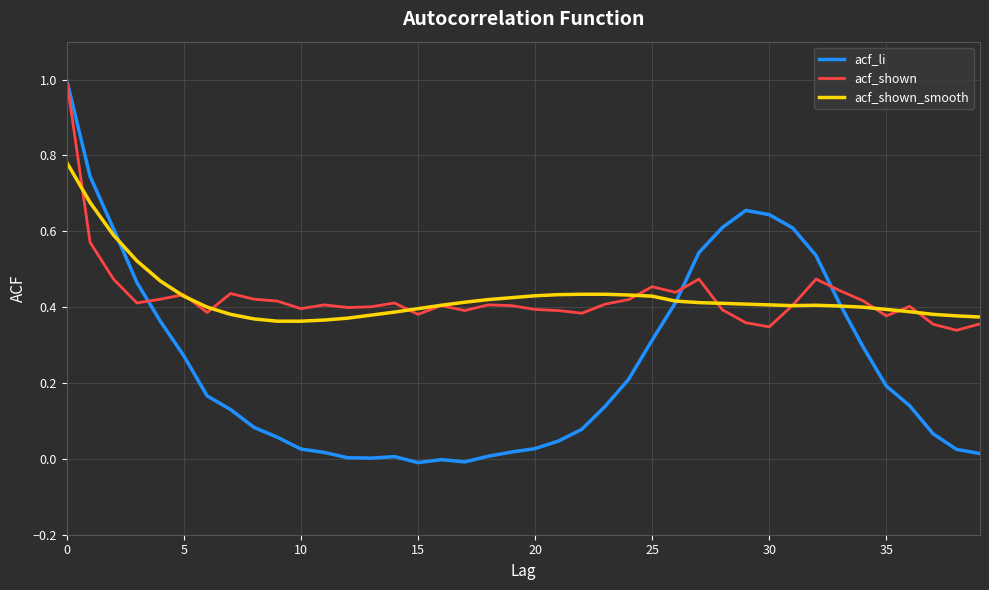

Is this an area chart (filled region under the line)?

No